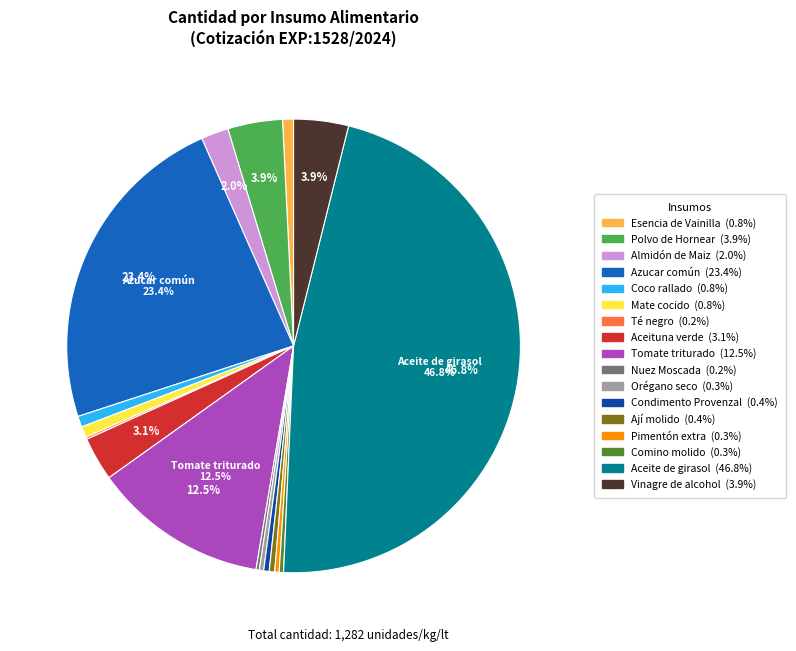

Which category has the biggest portion of the pie?

Aceite de girasol